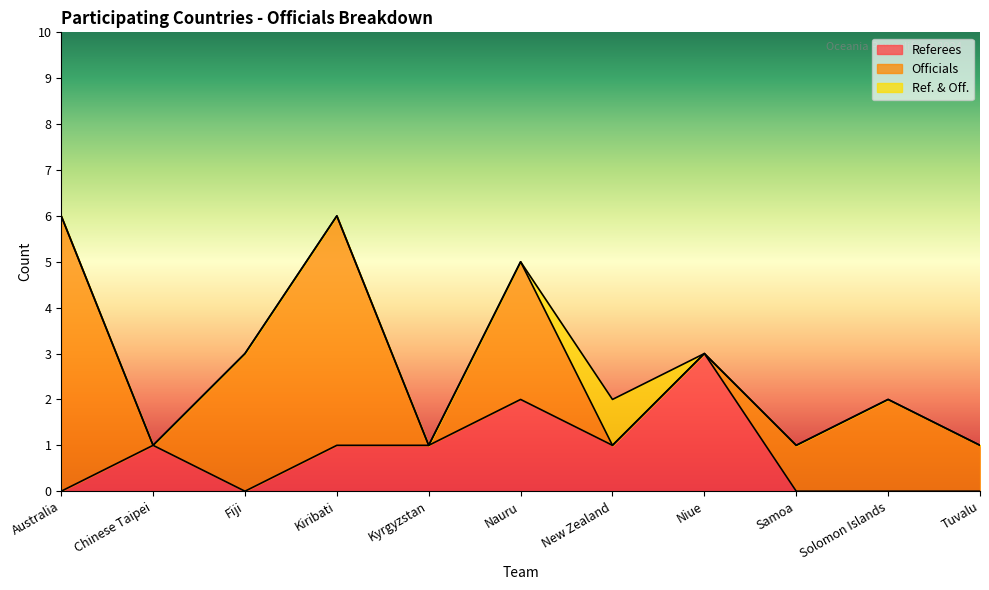

True or false: Officials has more than 2 interior local peaks.

True